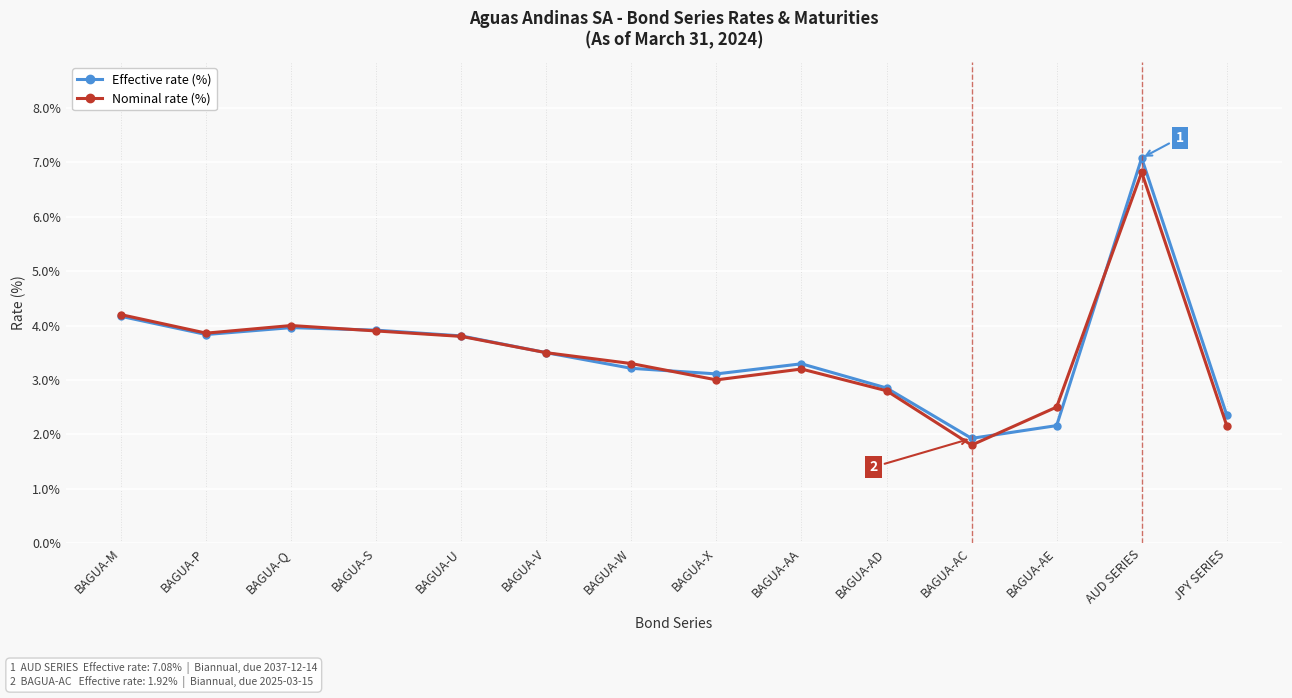

What position from the right is BAGUA-AD?

5